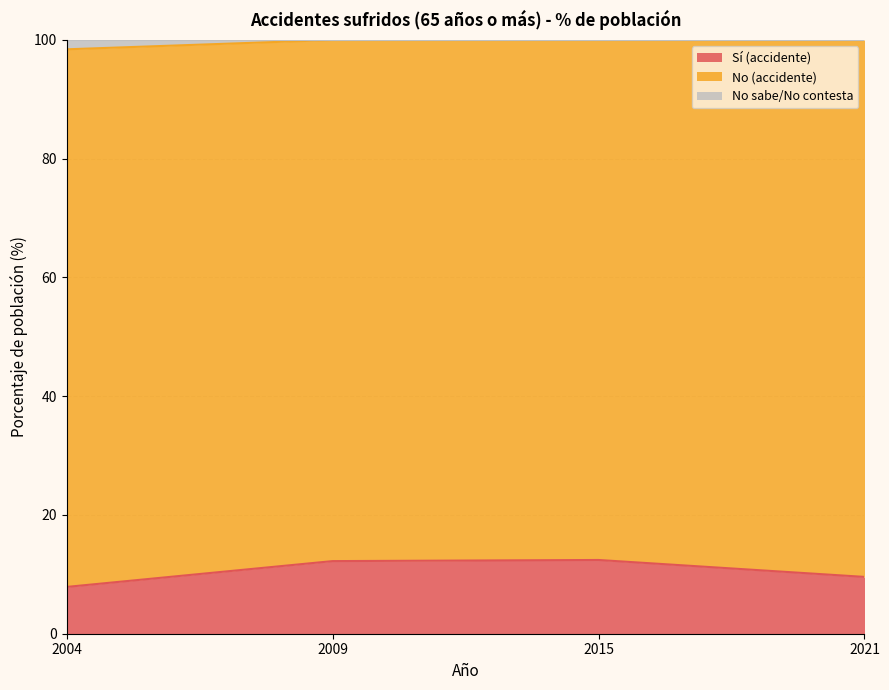

What is the maximum value for Sí (accidente)?

12.4